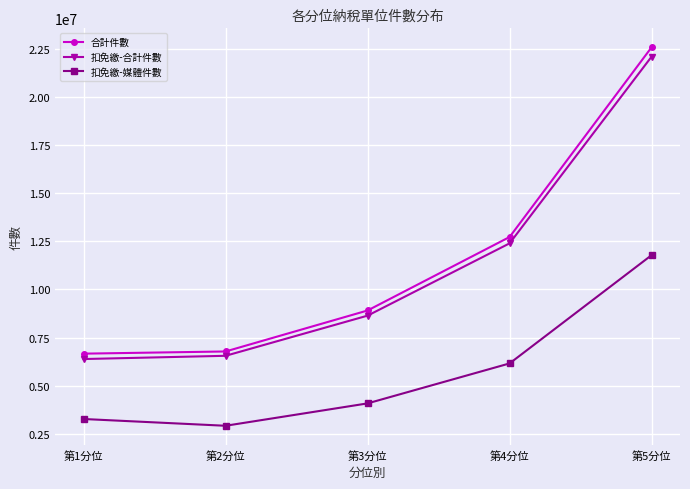

Does the chart have visible grid lines?

Yes